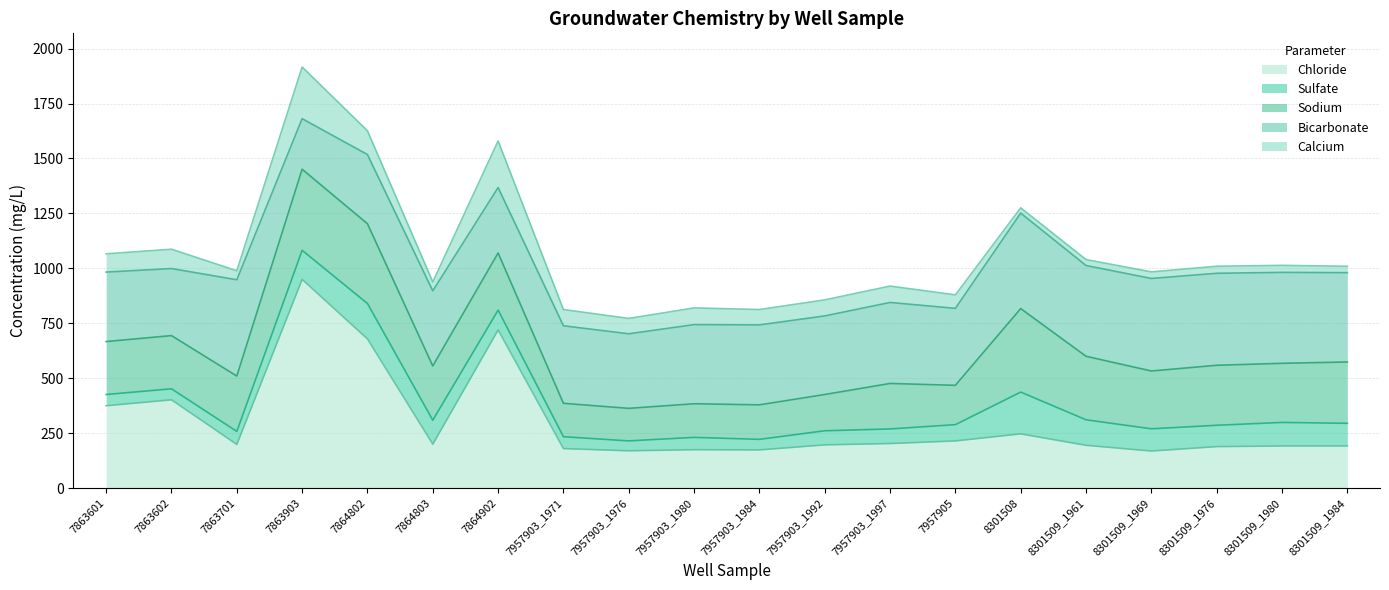

What is the lowest value of the Sodium series?

148.0